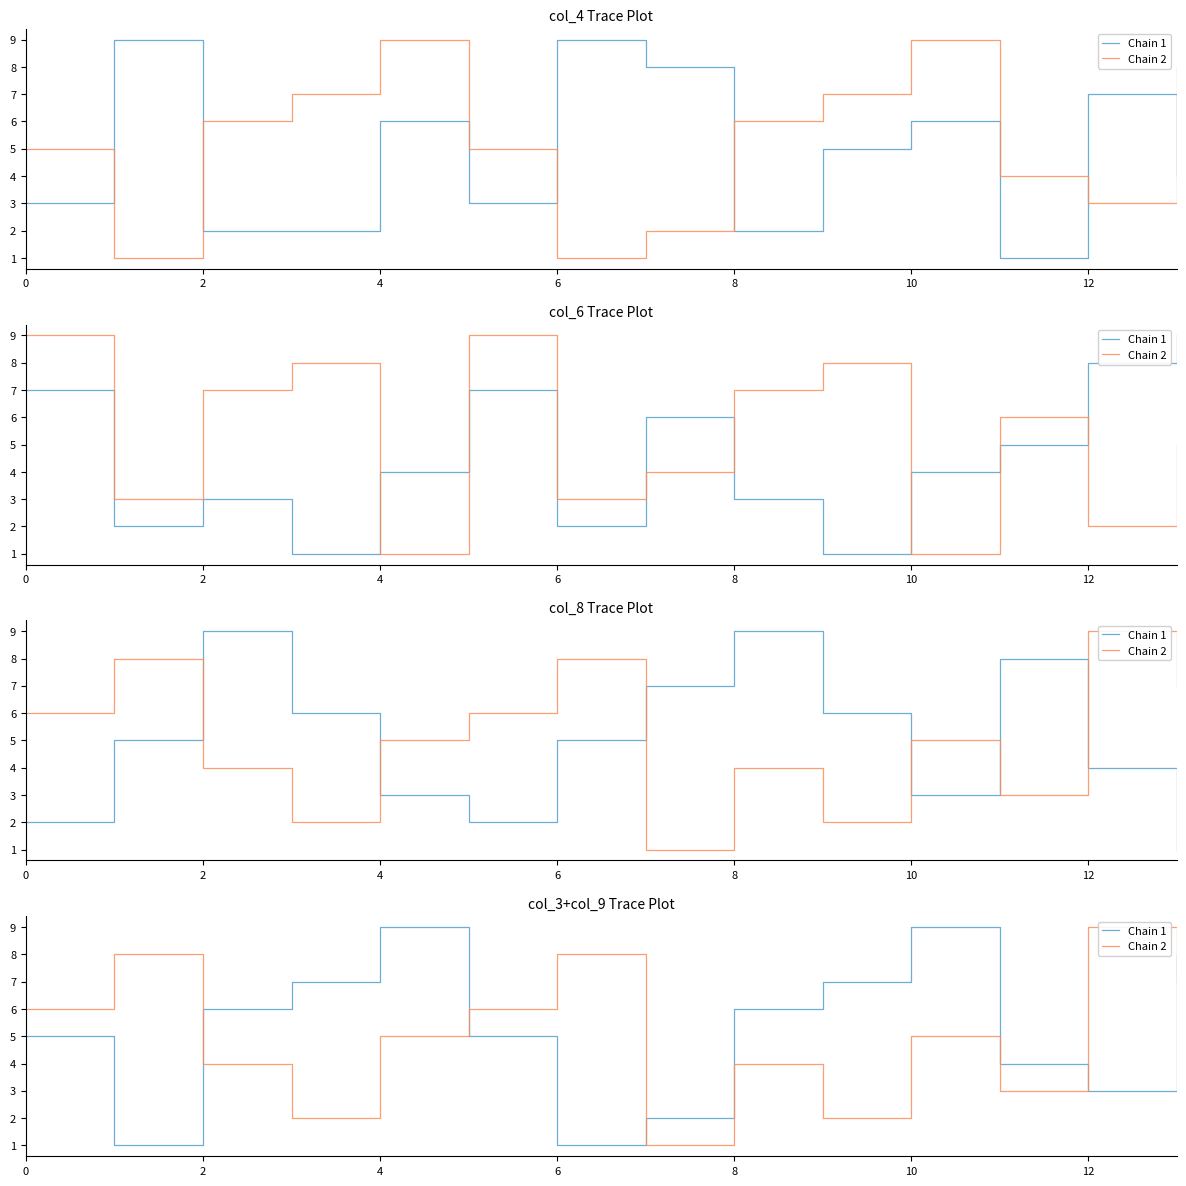

What are all the series names shown in the legend?

Chain 1, Chain 2